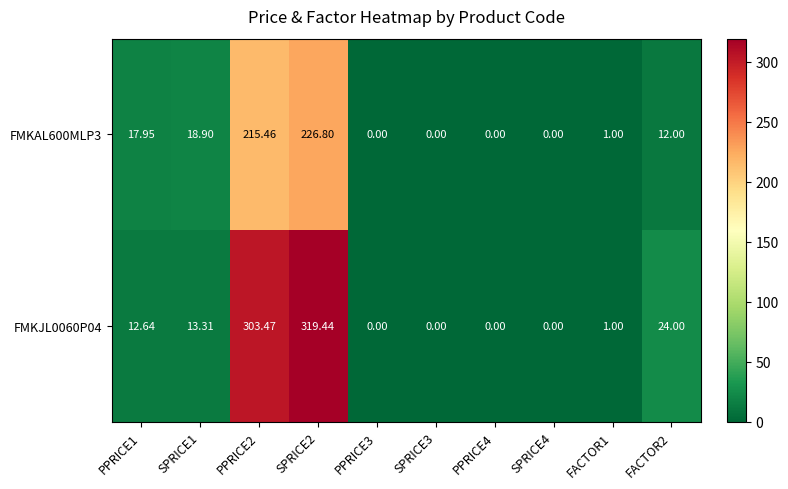

Is the value of FMKJL0060P04 at PPRICE2 greater than the value of FMKAL600MLP3 at SPRICE2?

Yes